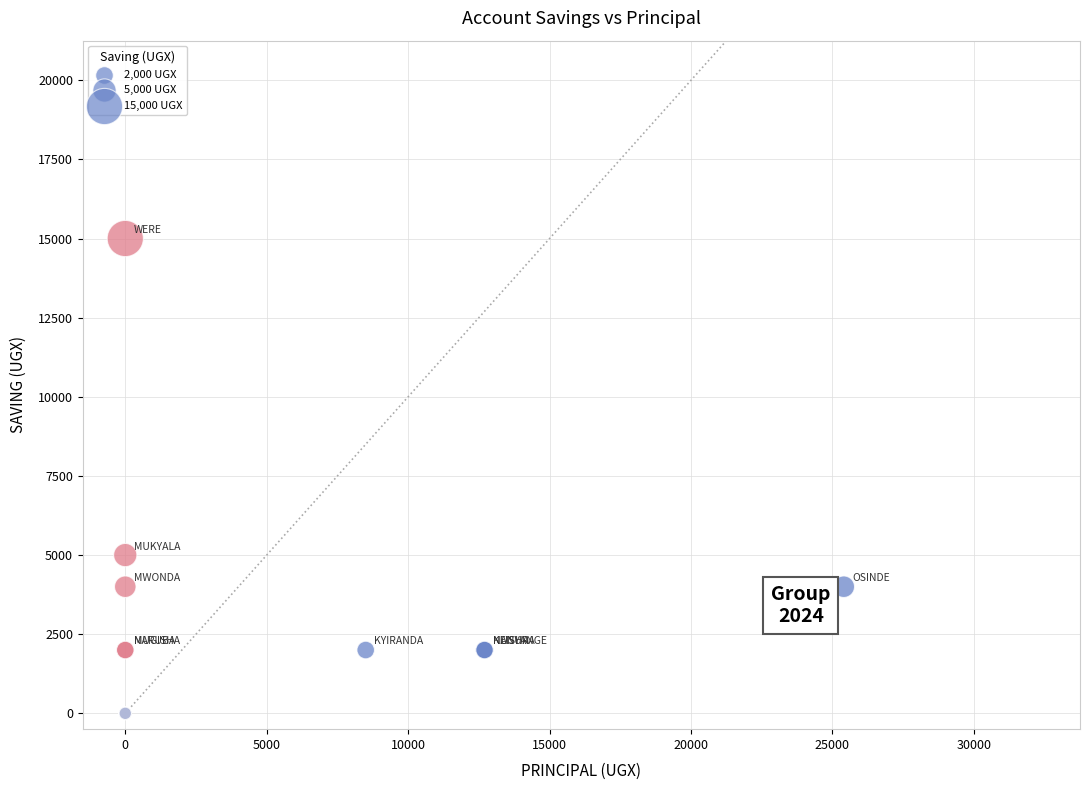

What Y value in the scatter plot is closest to 7500?

5000